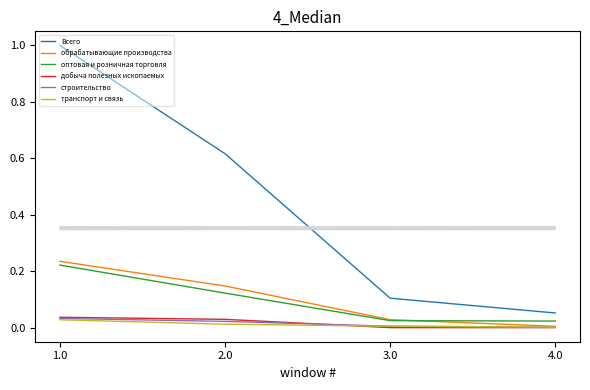

True or false: транспорт и связь and Всего intersect in this chart.

False